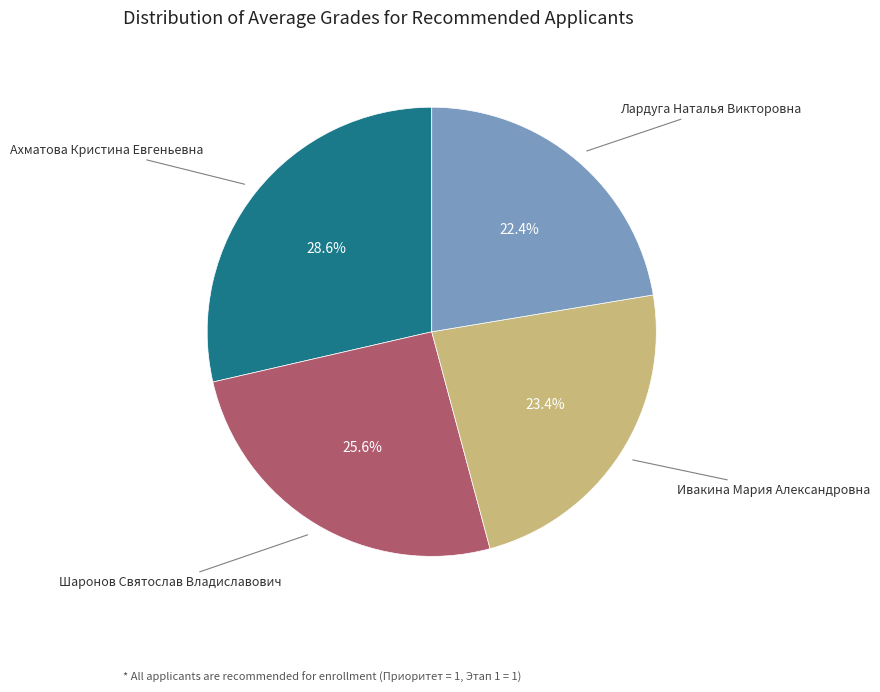

Is there a majority slice in this chart?

No